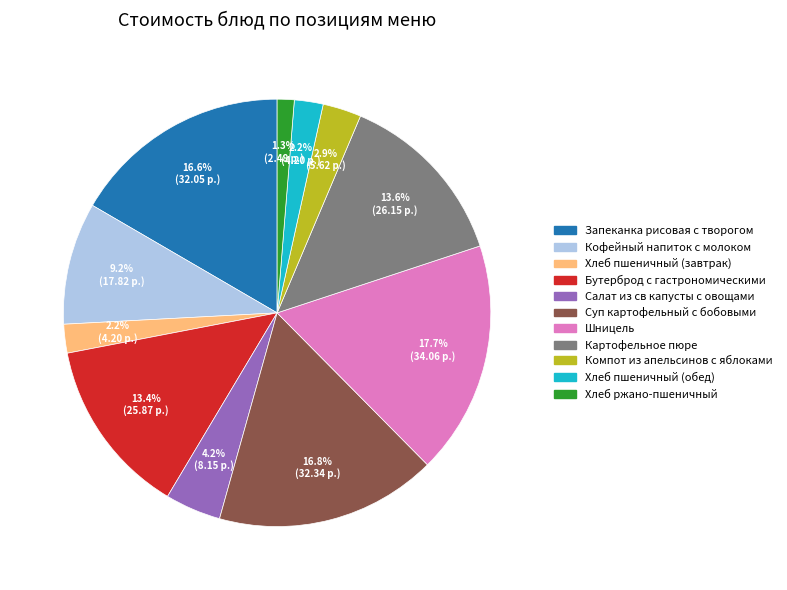

What percentage is NOT represented by Хлеб пшеничный (завтрак)?

97.8%